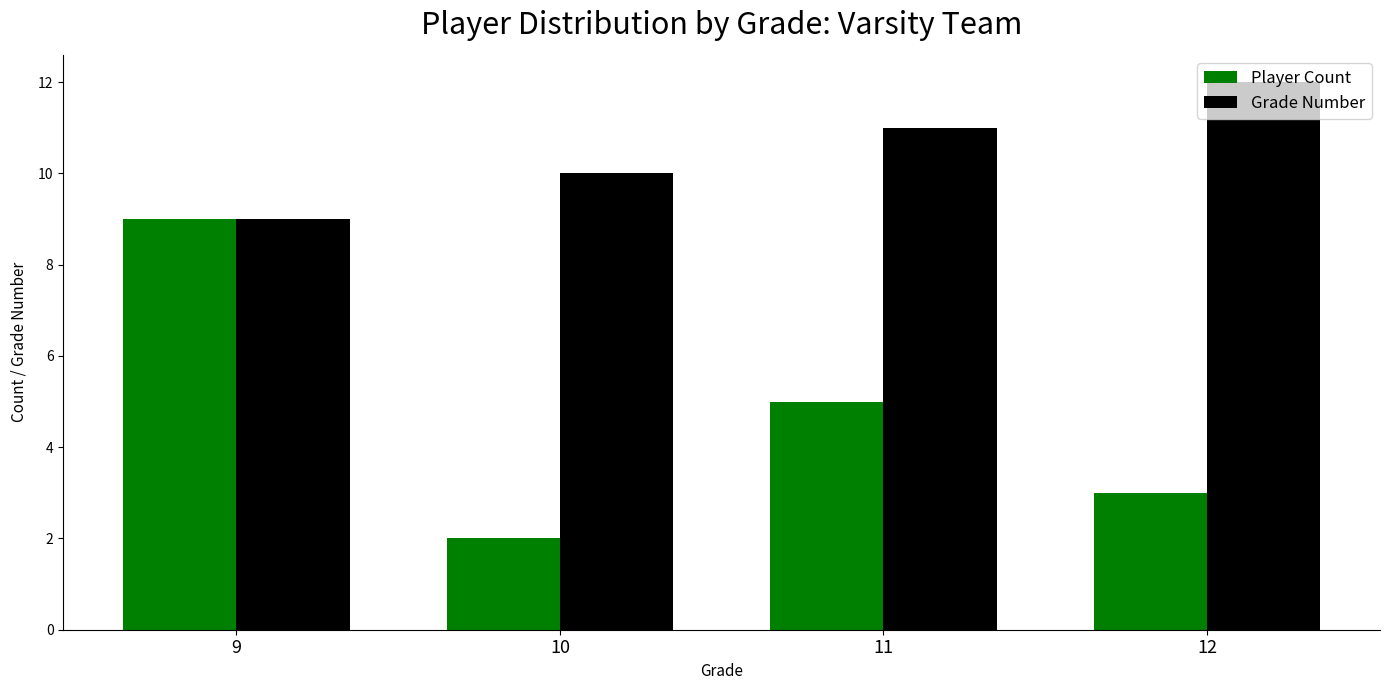

Which category has the highest value across all series?

12